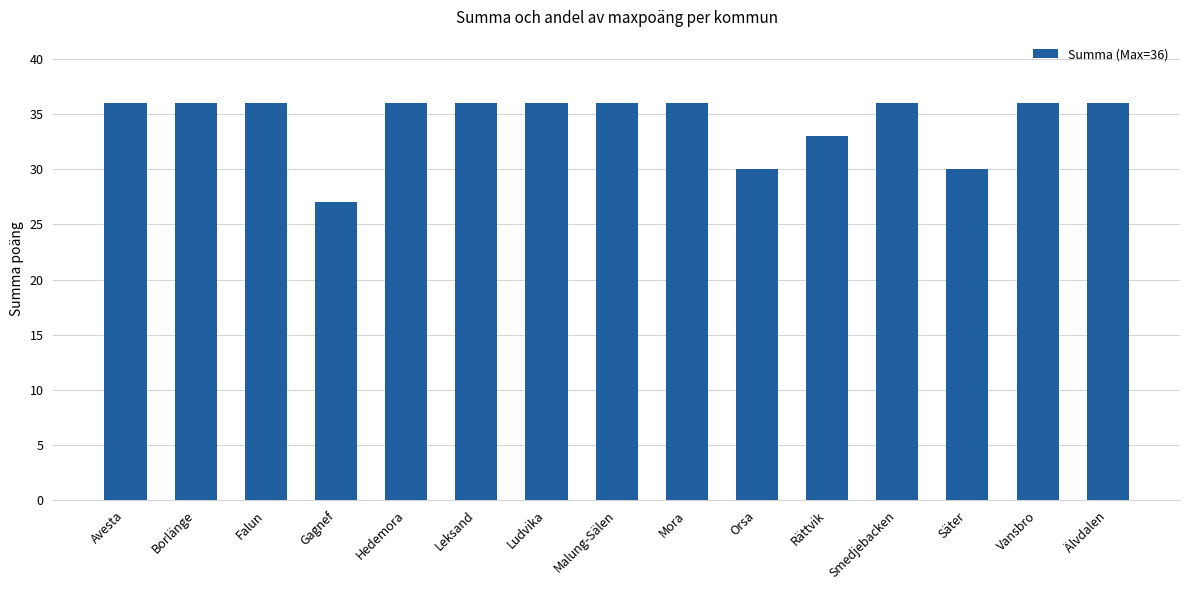

Which label corresponds to the smallest value in the chart?

Gagnef